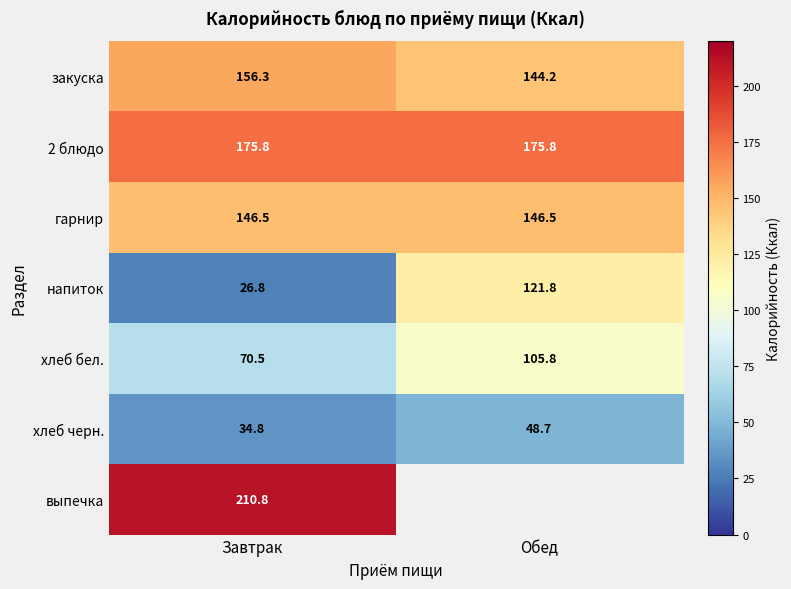

The value of закуска at Завтрак is 156.3. True or false?

True